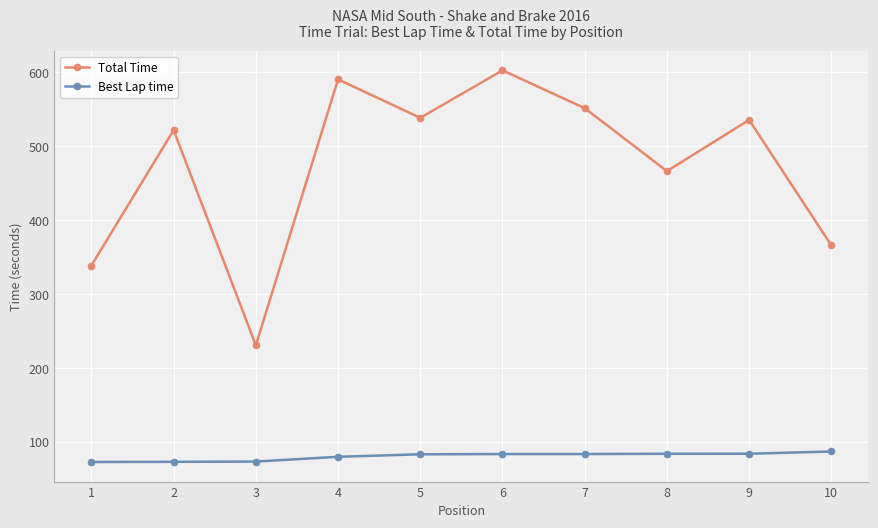

Which series has the largest range (max minus min)?

Total Time